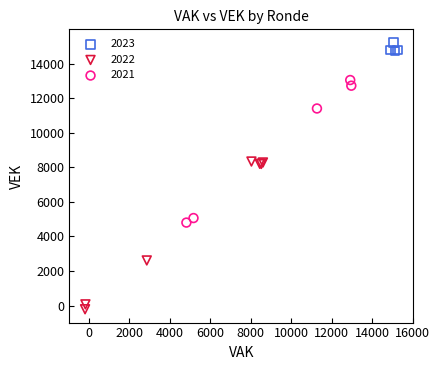

Which series has the largest Y range (max minus min)?

2022